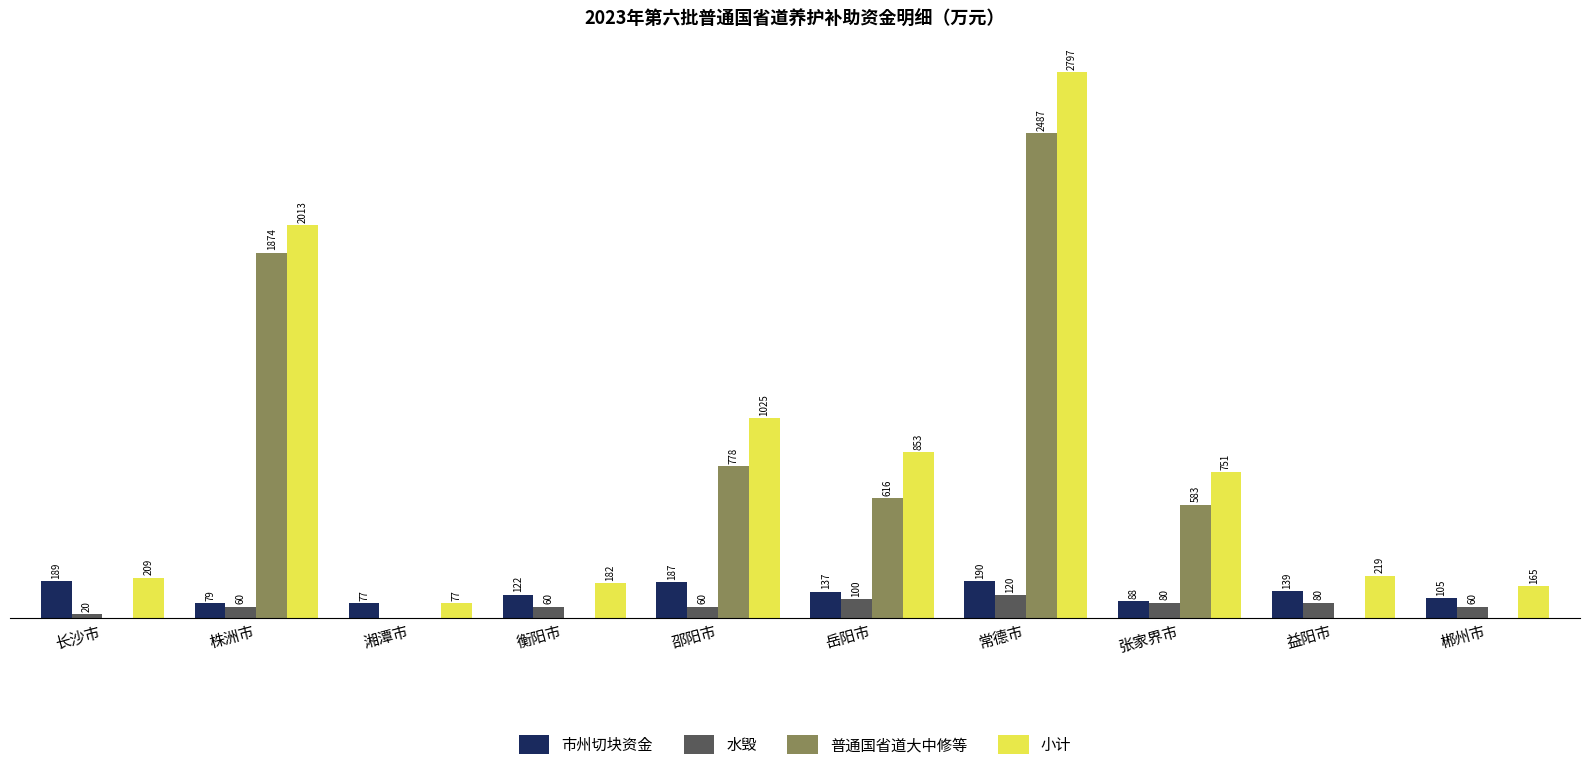

Between 湘潭市 and 岳阳市, which series saw the biggest shift?

小计